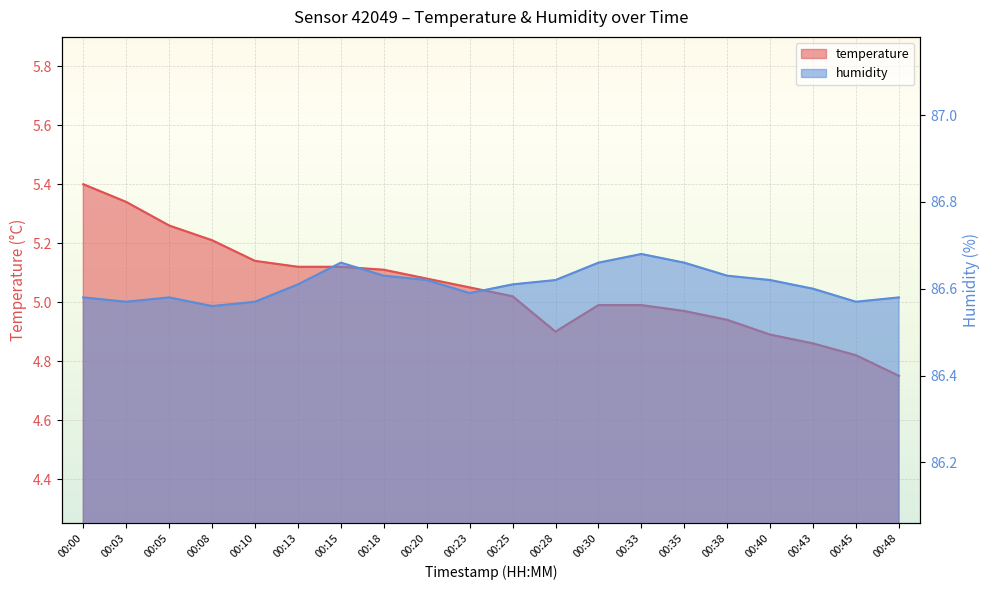

Count the humidity values in the range 86 to 87.

20